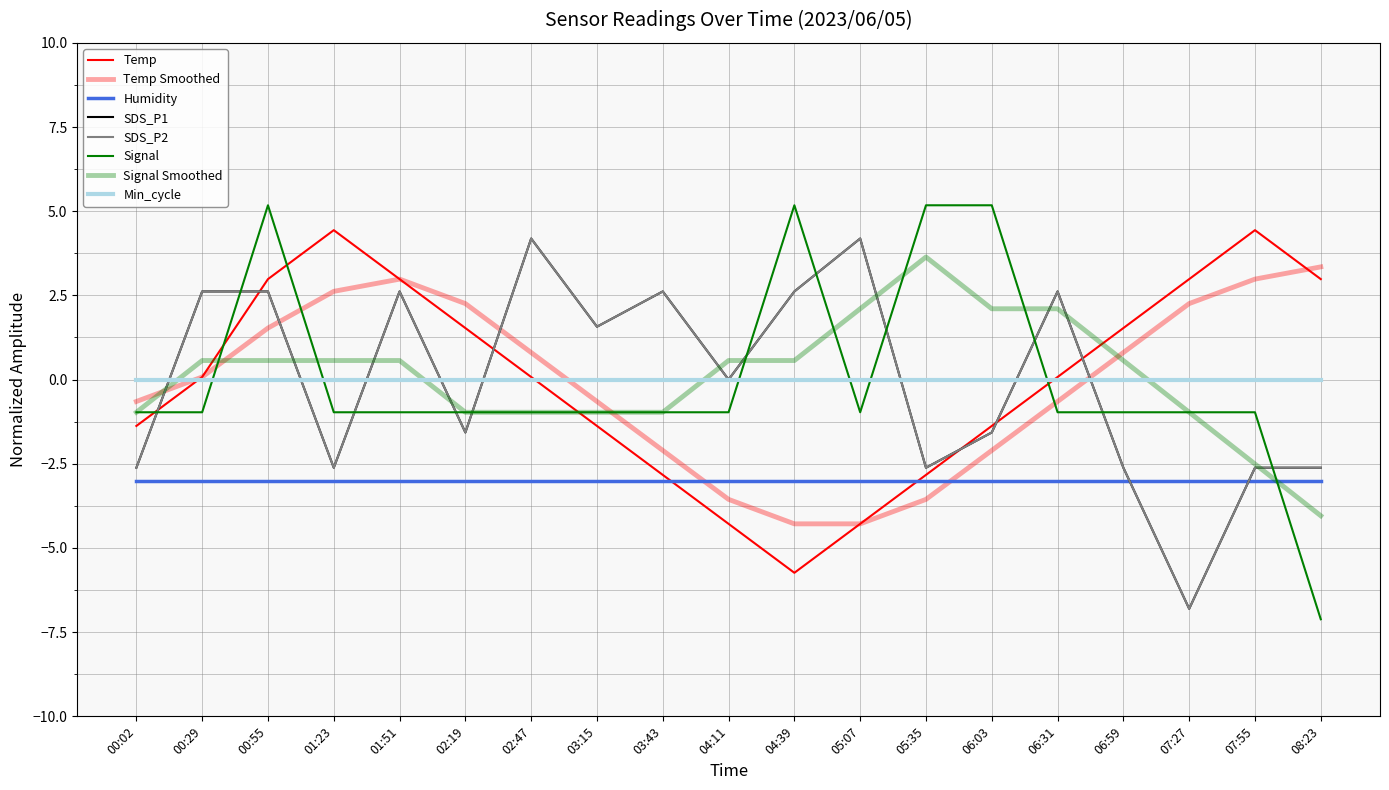

Which label corresponds to the largest value in the chart?

00:55